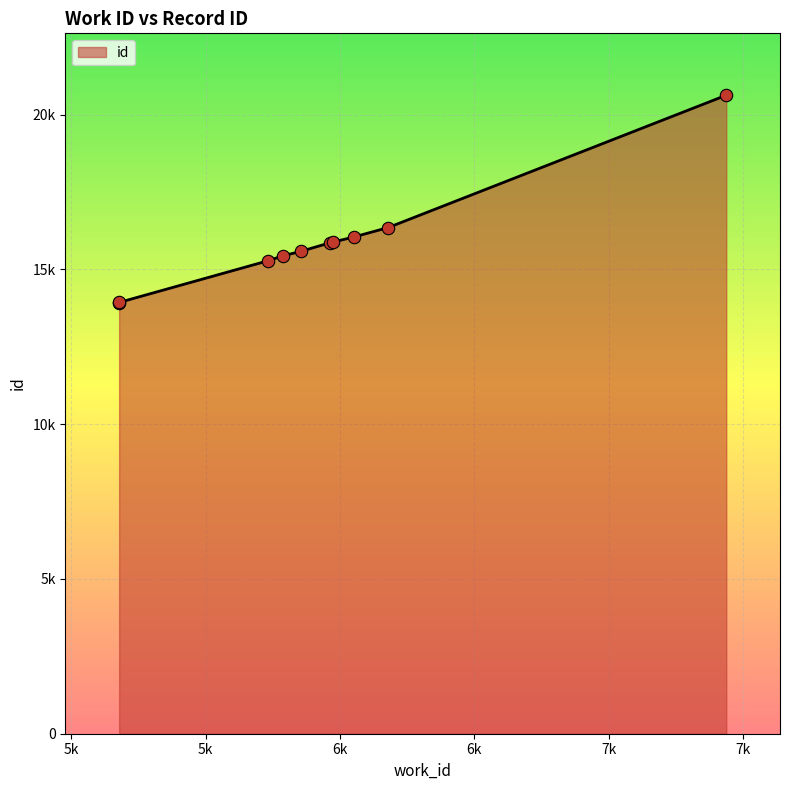

Approximately how many times larger is the value at 5178 compared to 6180?

0.9